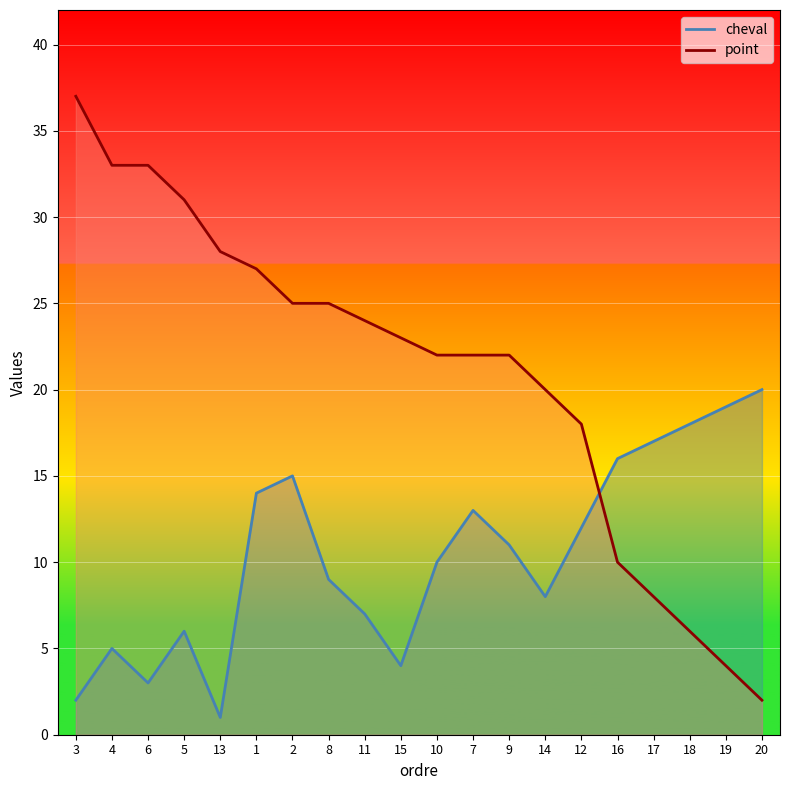

What position from the left is 16?

16